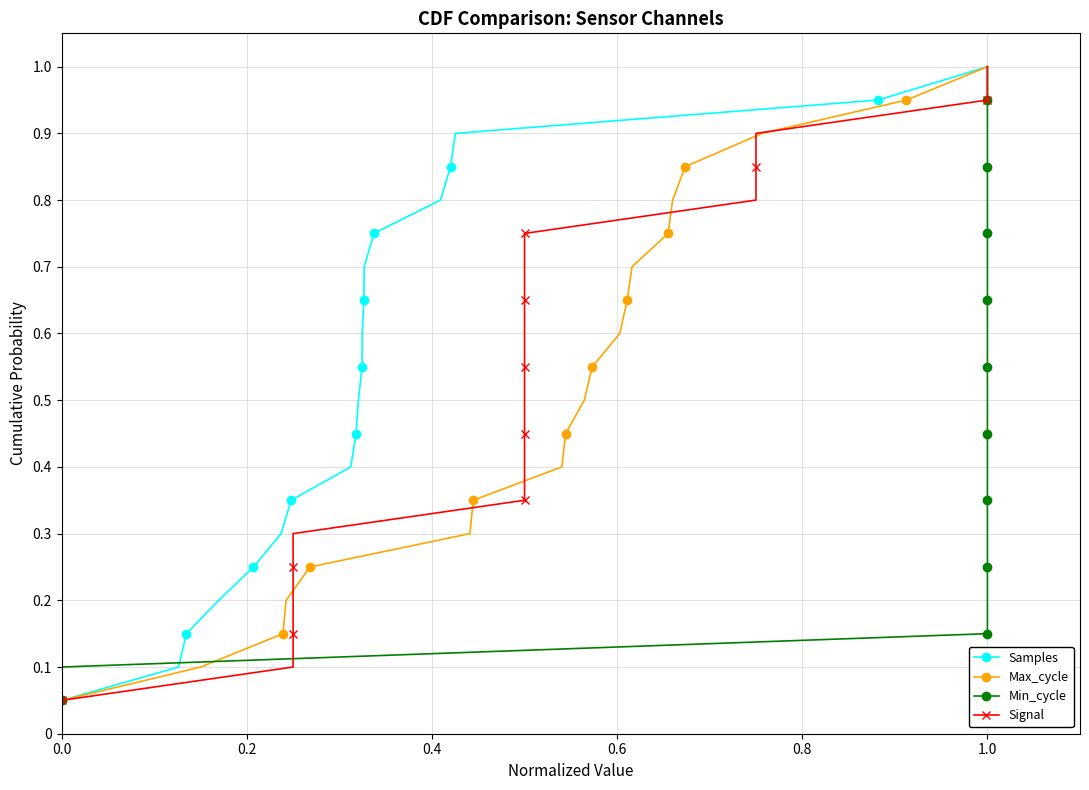

What is the minimum value for Signal?

0.1